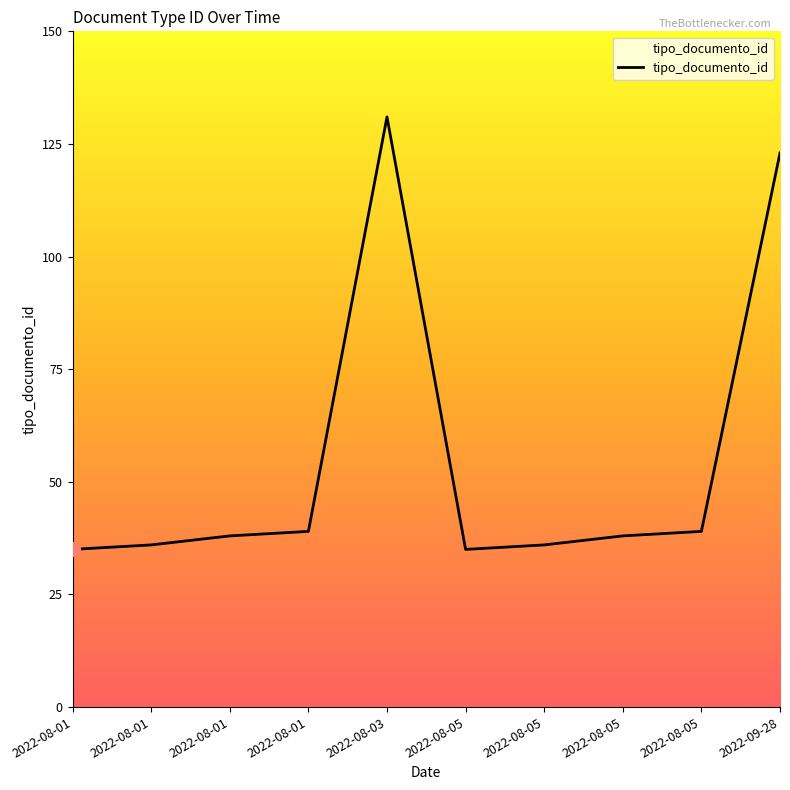

List the labels in order of value, largest first.

2022-08-03, 2022-09-28, 2022-08-05, 2022-08-01, 2022-08-05, 2022-08-01, 2022-08-05, 2022-08-01, 2022-08-05, 2022-08-01